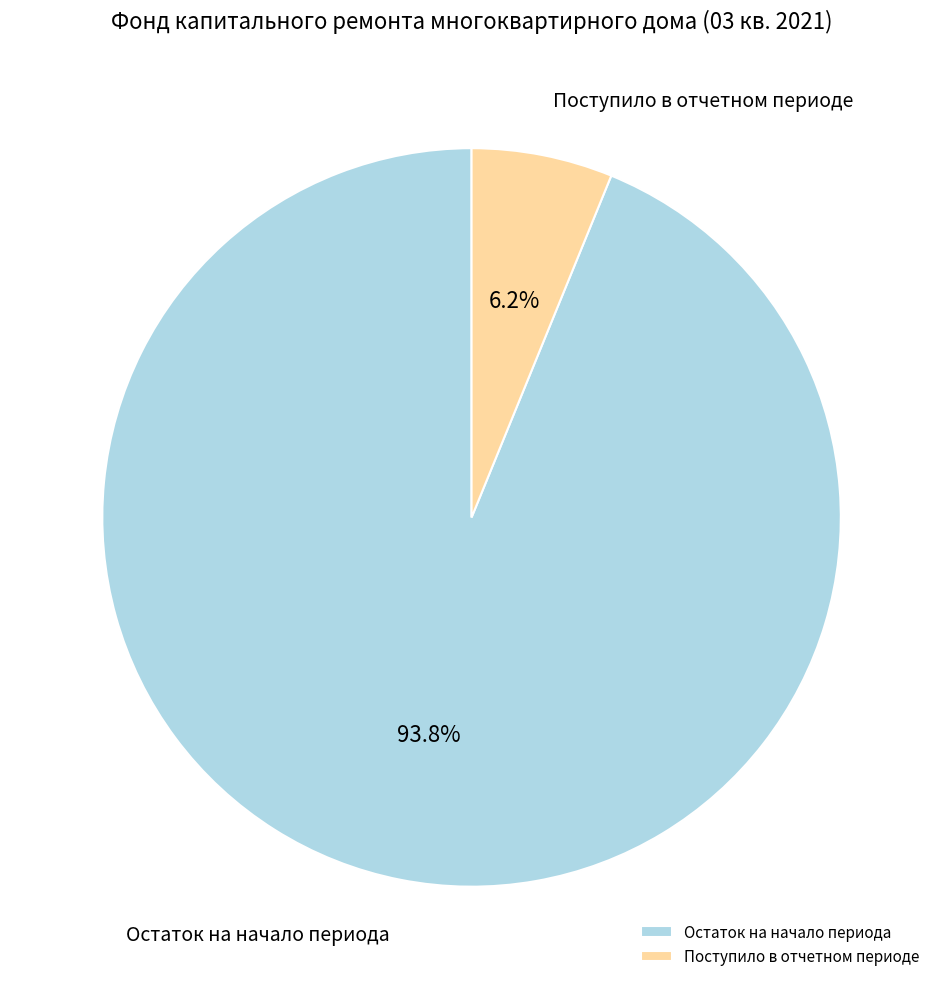

Rank the categories by value from highest to lowest.

Остаток на начало периода, Поступило в отчетном периоде